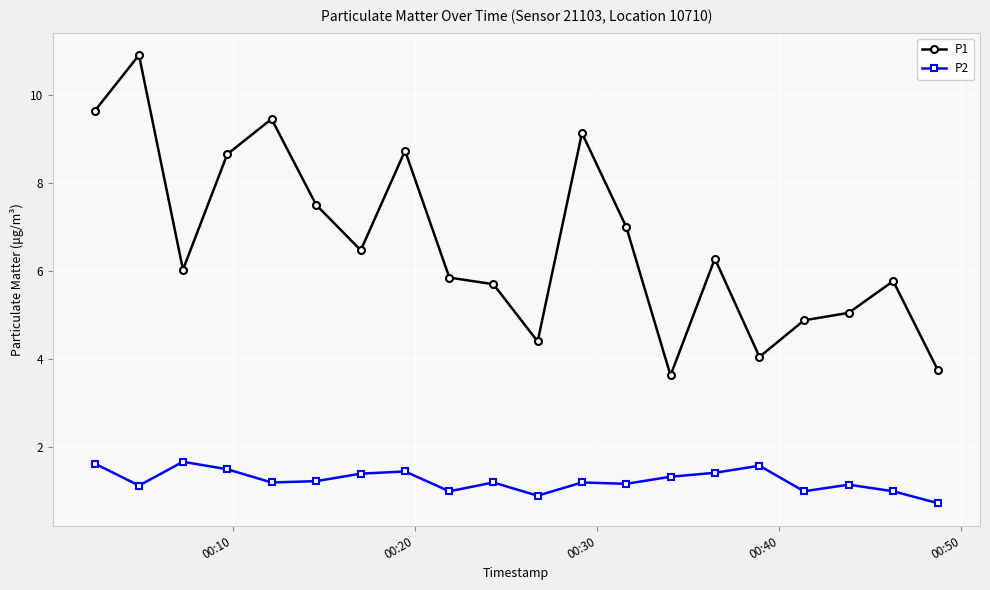

What is the difference between the maximum and second lowest values in the P2 series?

0.8